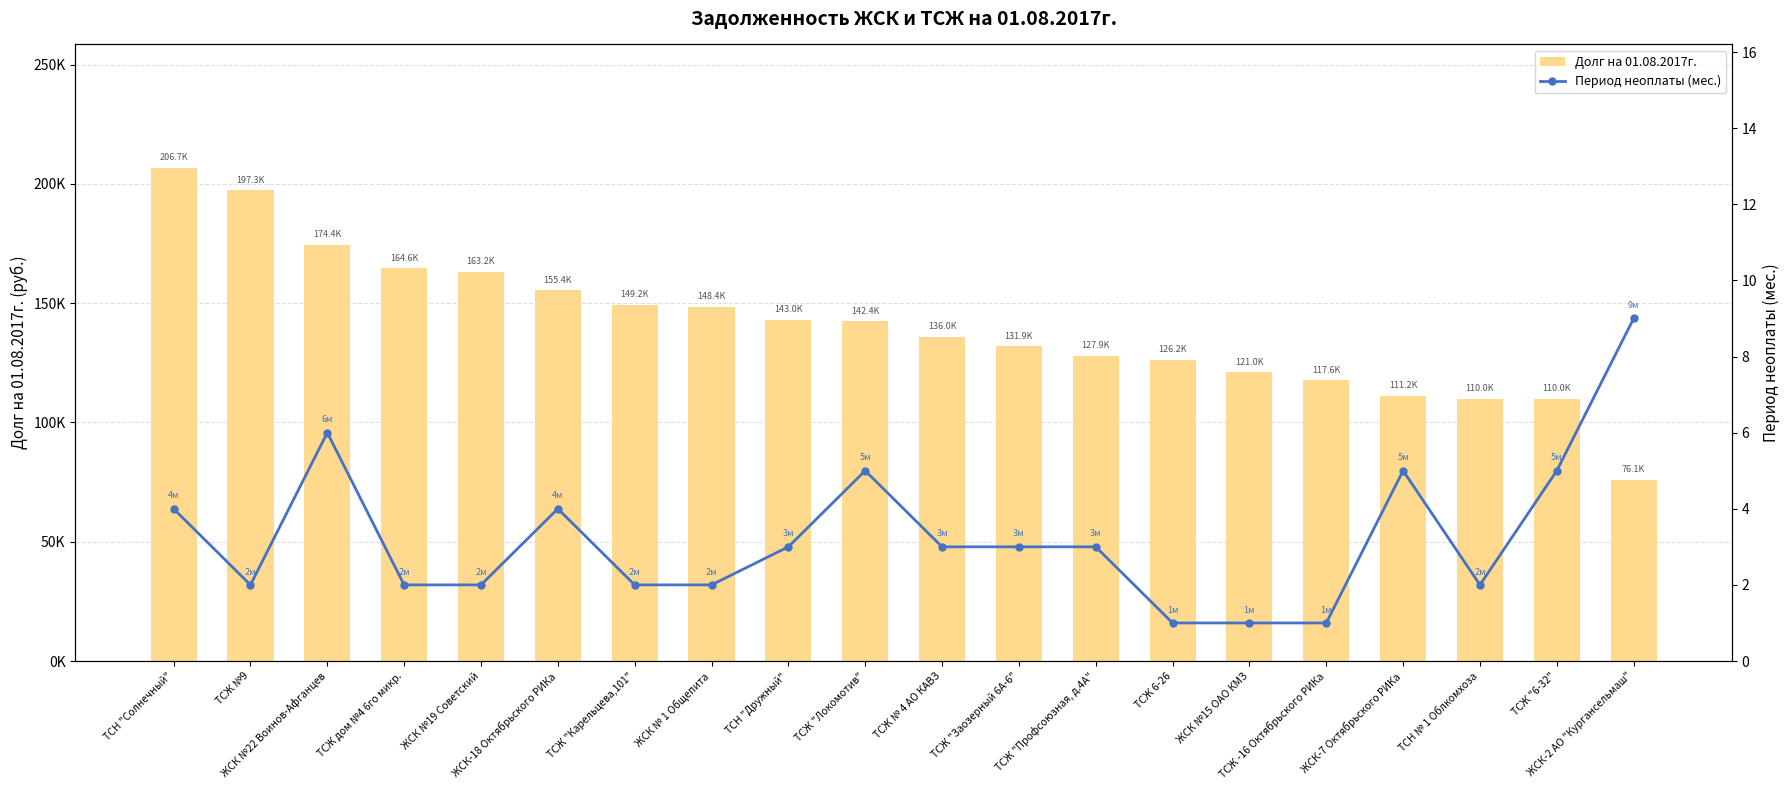

The value of Долг на 01.08.2017г. at ТСН № 1 Облкомхоза is 110021.1. True or false?

True